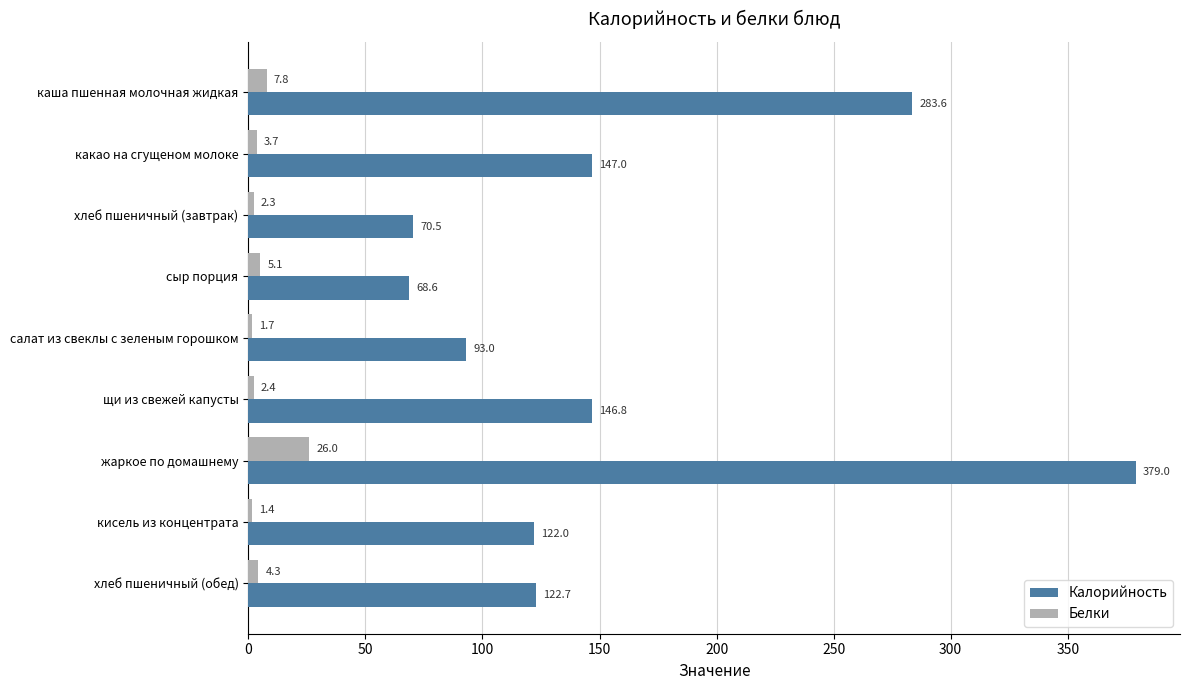

What is the approximate value of Калорийность at салат из свеклы с зеленым горошком?

93.0